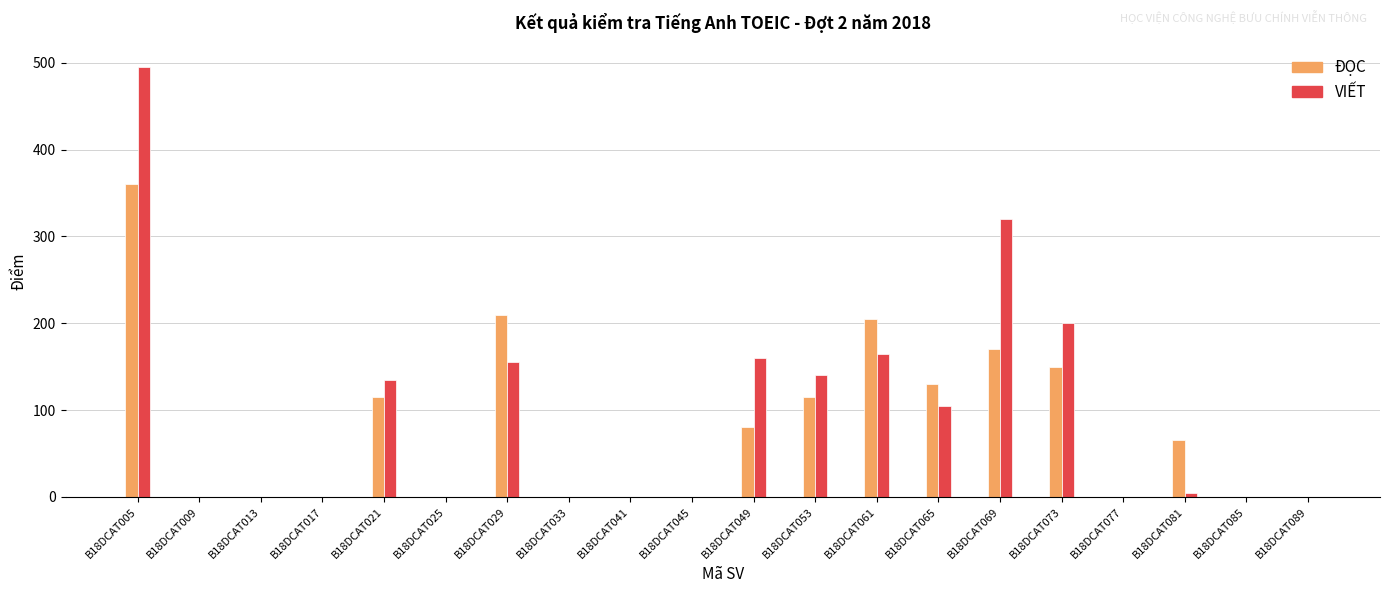

What is the greatest value displayed?

495